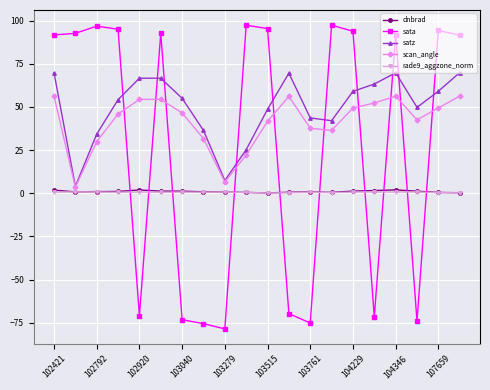

True or false: scan_angle has more than 1 interior local peaks.

True